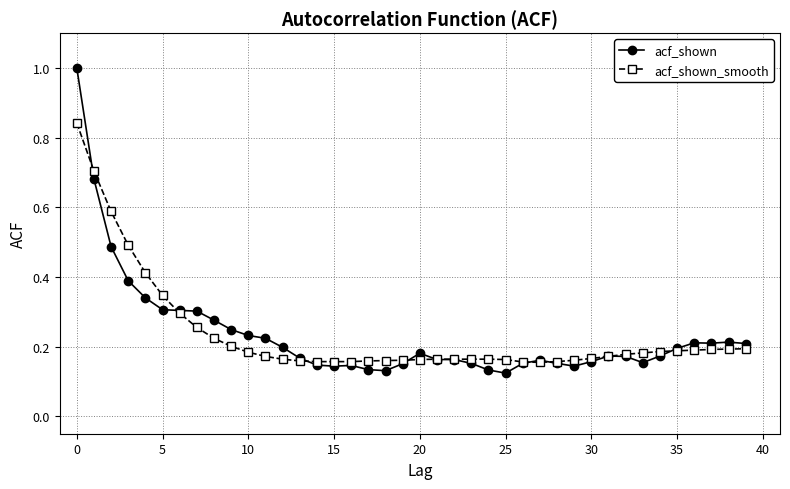

Which series has the largest range (max minus min)?

acf_shown